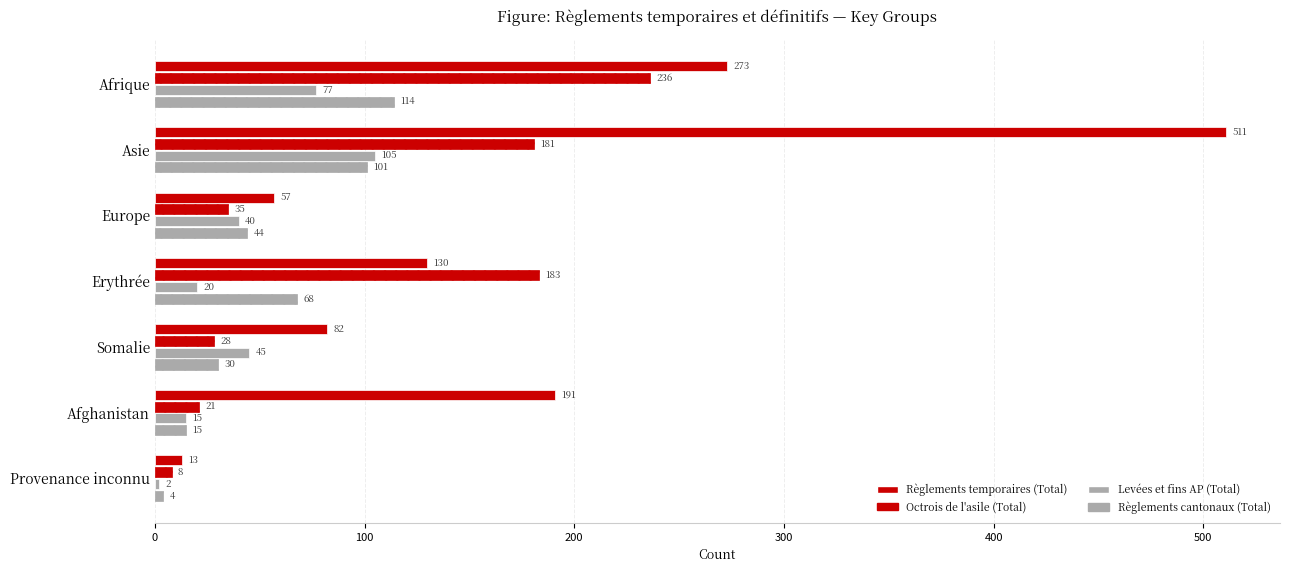

How many data points in Règlements temporaires (Total) are less than 130?

3